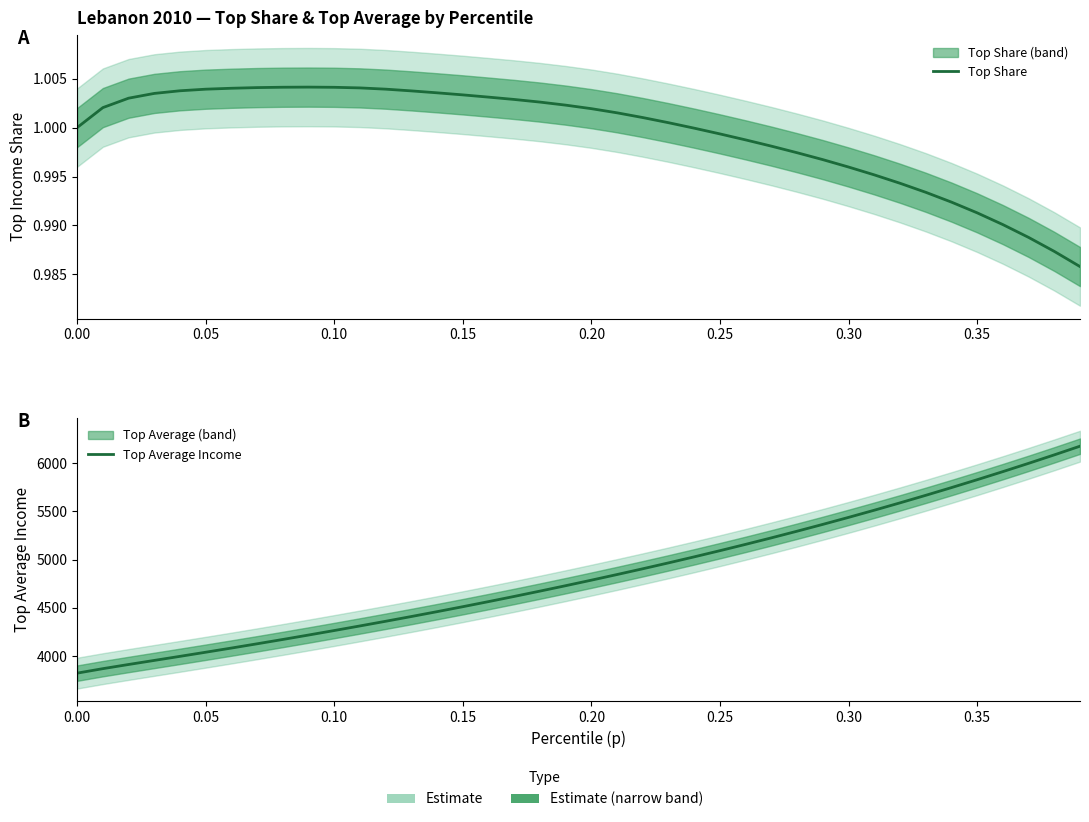

In Top Share, how many points are higher than both neighbors (excluding endpoints)?

1